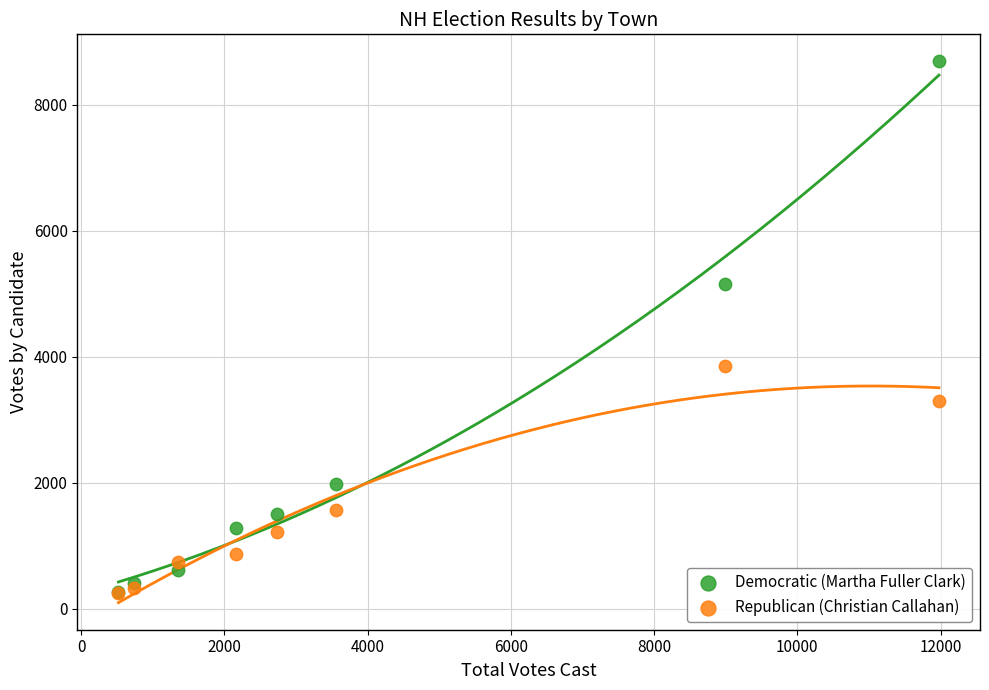

What are all the series names shown in the legend?

Democratic (Martha Fuller Clark), Republican (Christian Callahan)